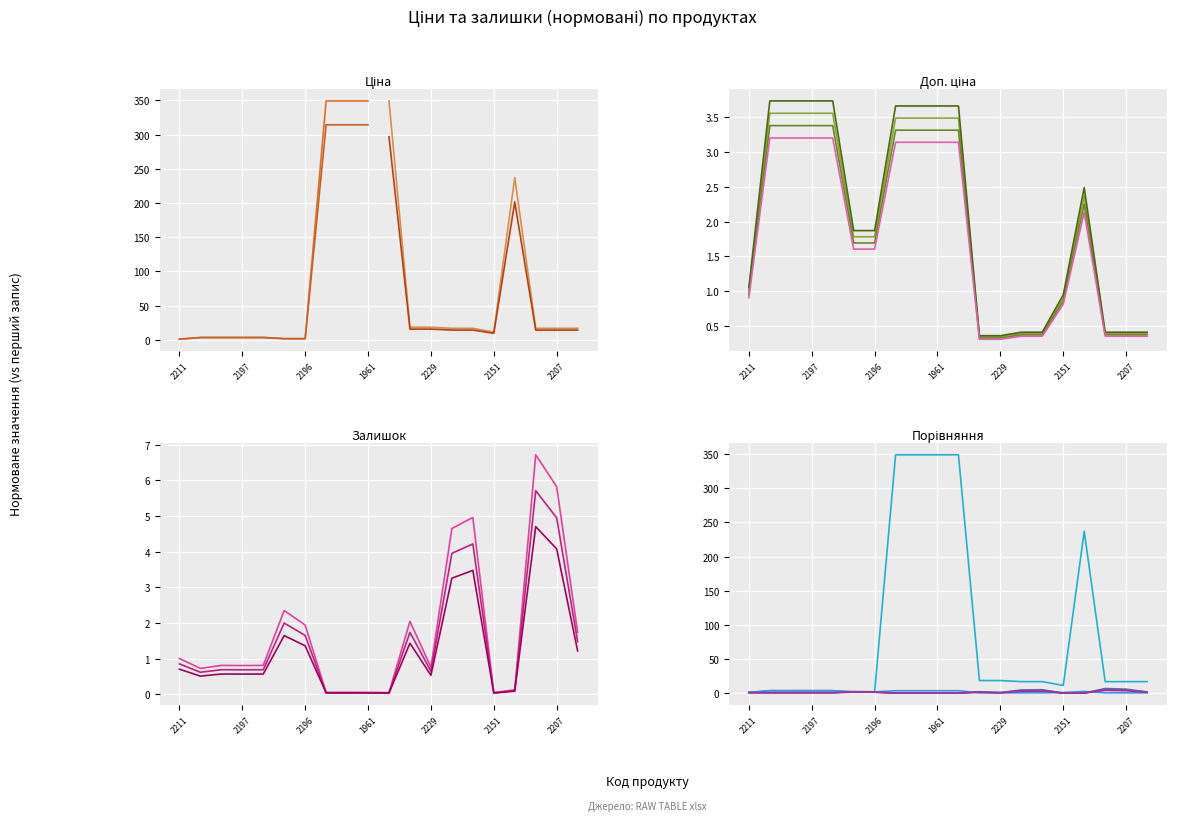

At which label does Доп. ціна reach its peak?

247132181